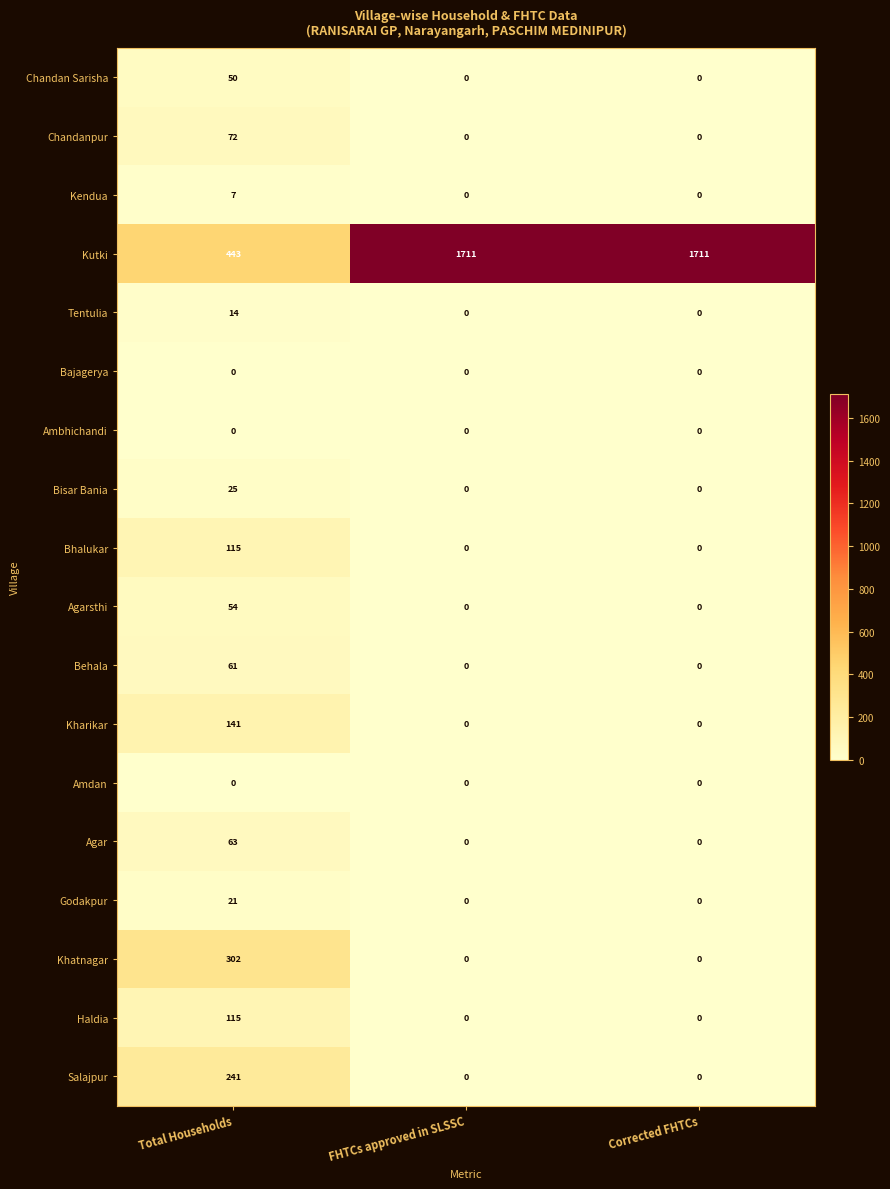

Between Total Households and FHTCs approved in SLSSC, which series saw the biggest shift?

Kutki